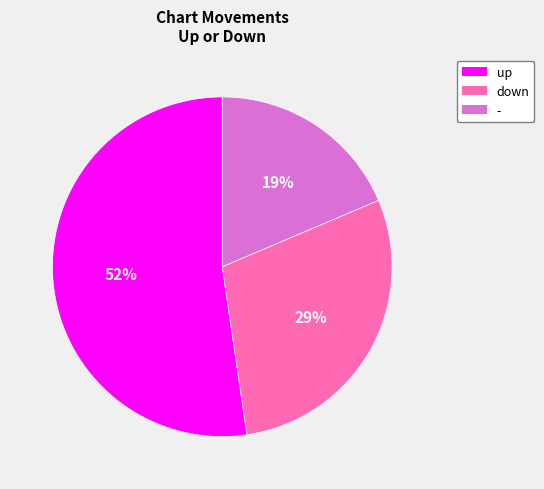

Between up and down, which is larger?

up